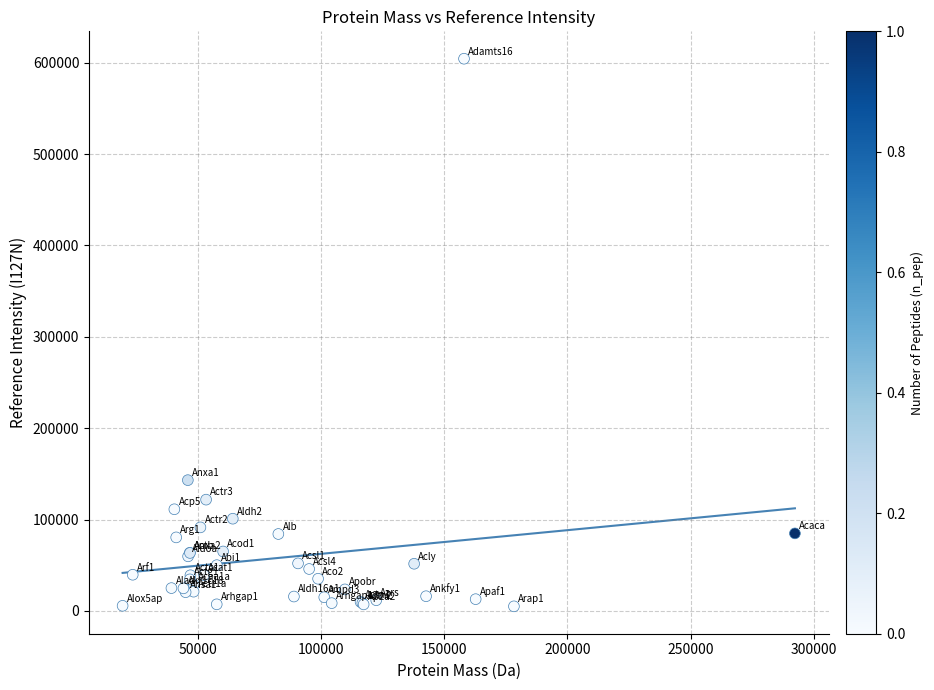

What Y value in the scatter plot is closest to 304738?

143185